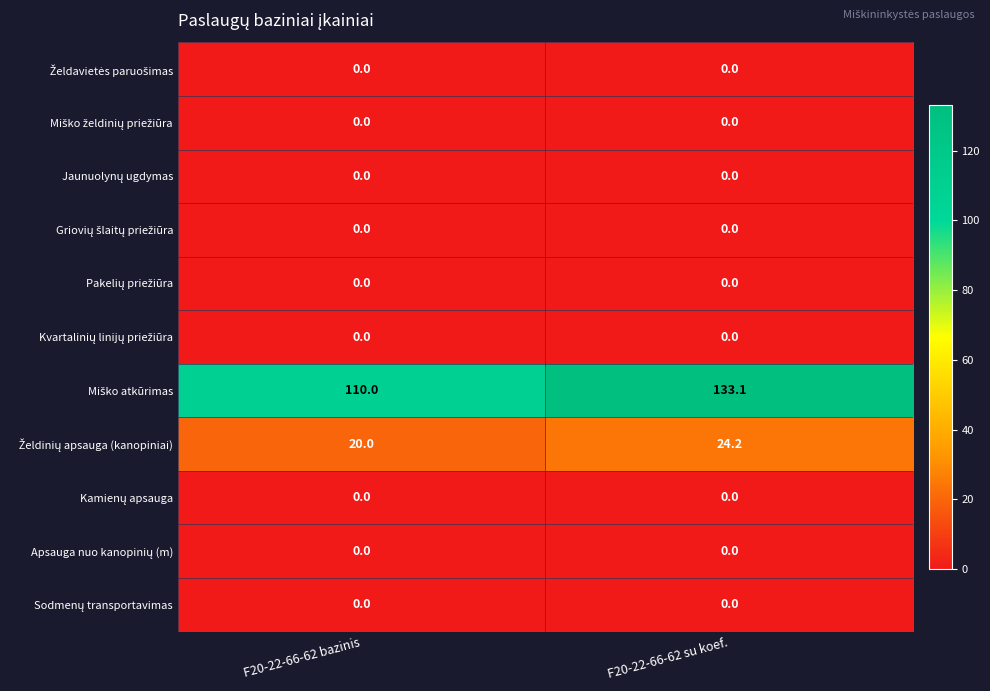

What is the maximum value shown in the chart?

133.1